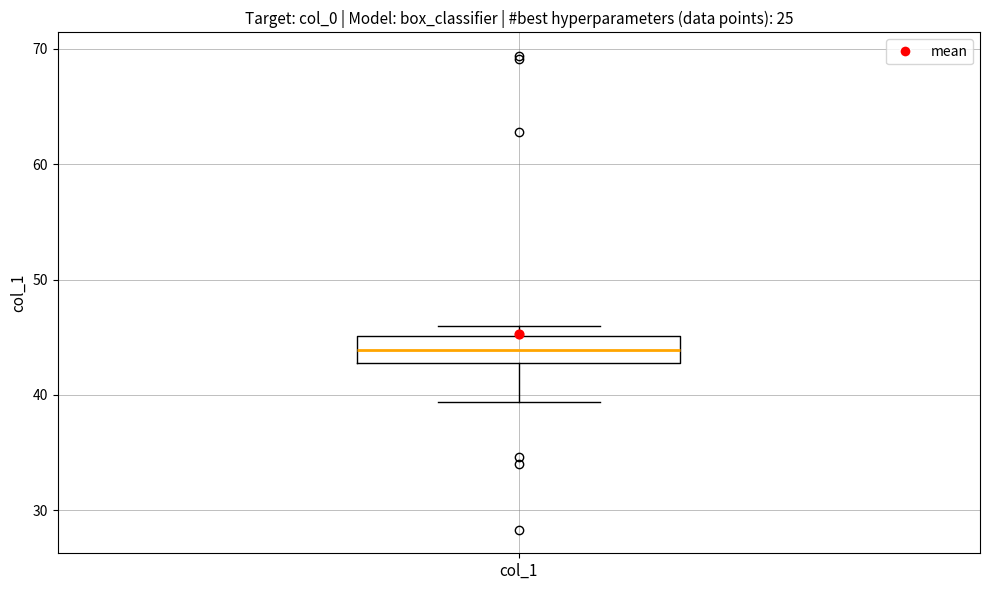

Transcribe this box plot: give where the median line is, the range the box spans, and where the two whiskers end, as read against the y-axis. The values are not printed on the chart, so give them approximately, as read against the axis.

median 44, box 43 to 45, whiskers 39 to 46